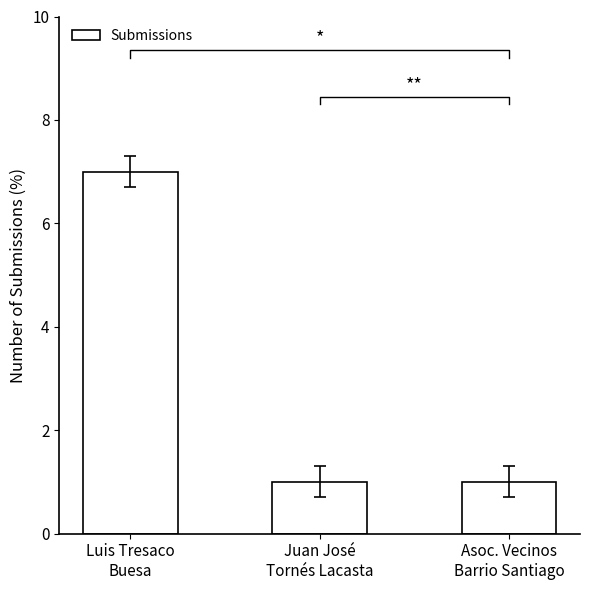

Which label corresponds to the largest value in the chart?

Luis Tresaco
Buesa